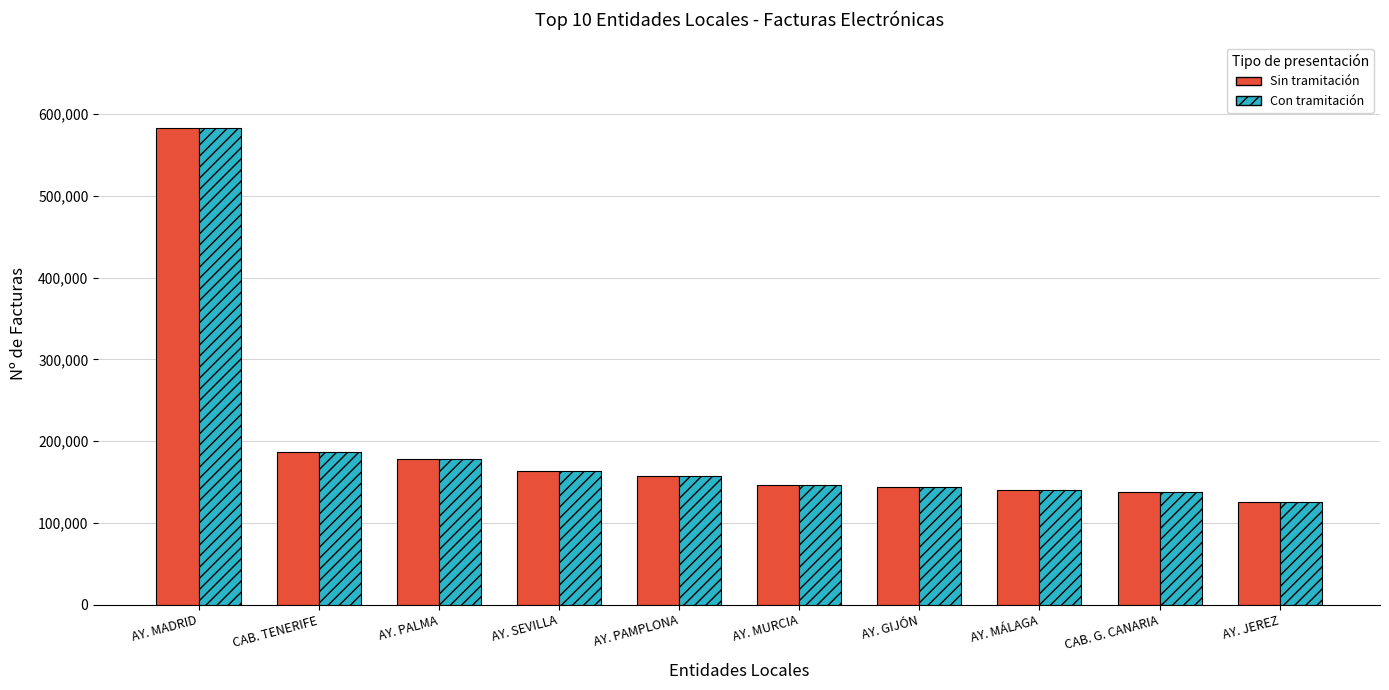

What is the smallest value displayed?

126142